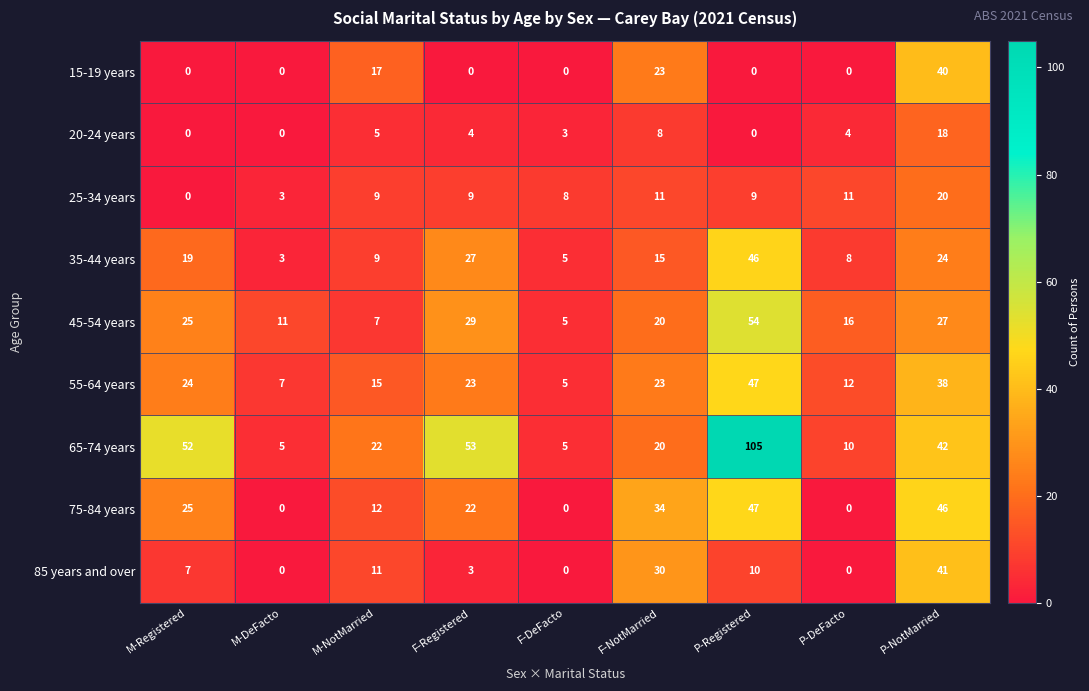

What is the difference between the maximum and minimum values in the 25-34 years series?

20